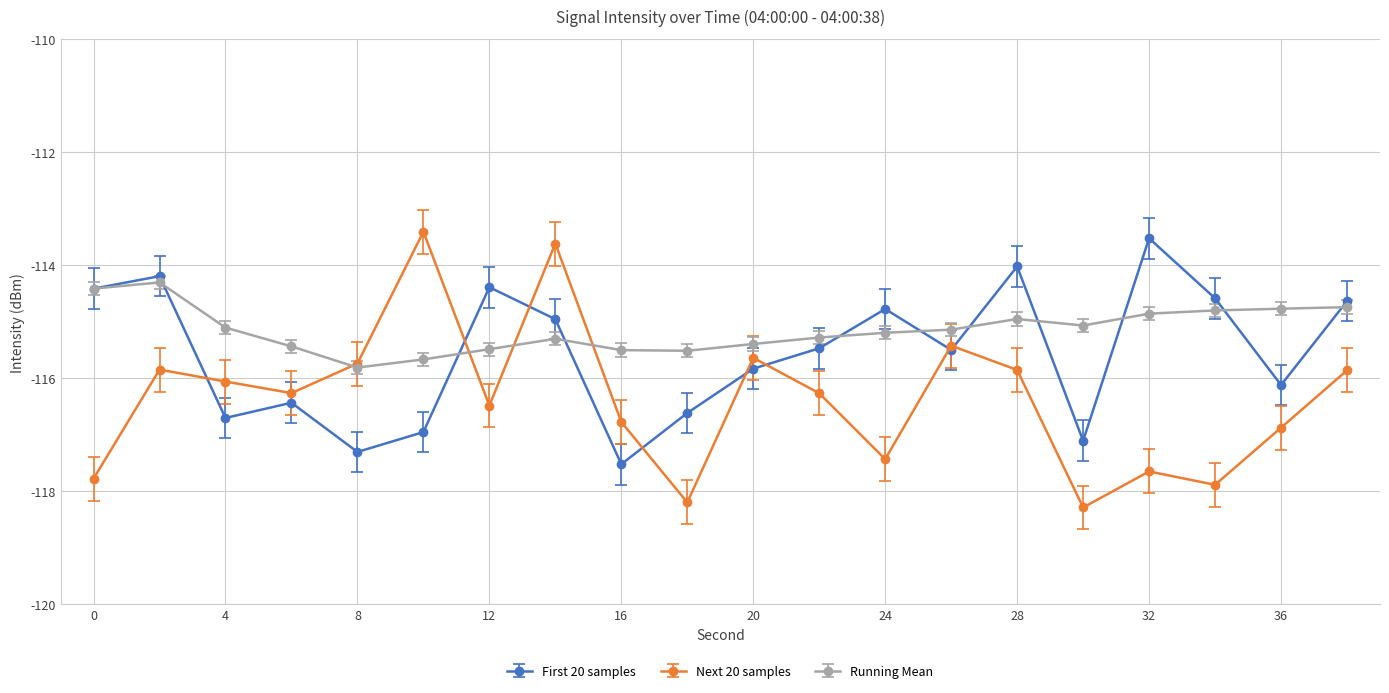

List the series in order of their peak value, lowest first.

Running Mean, First 20 samples, Next 20 samples